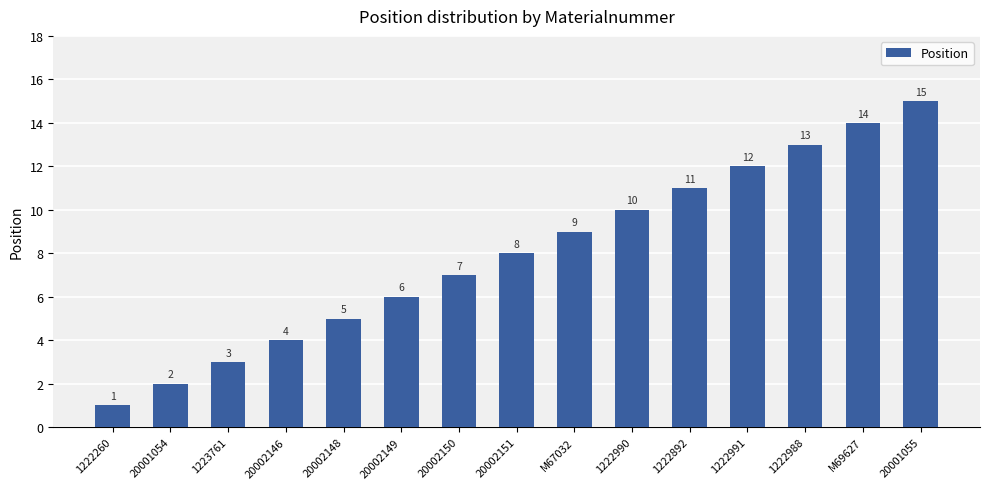

Which has a higher value, 1222990 or 20001055?

20001055